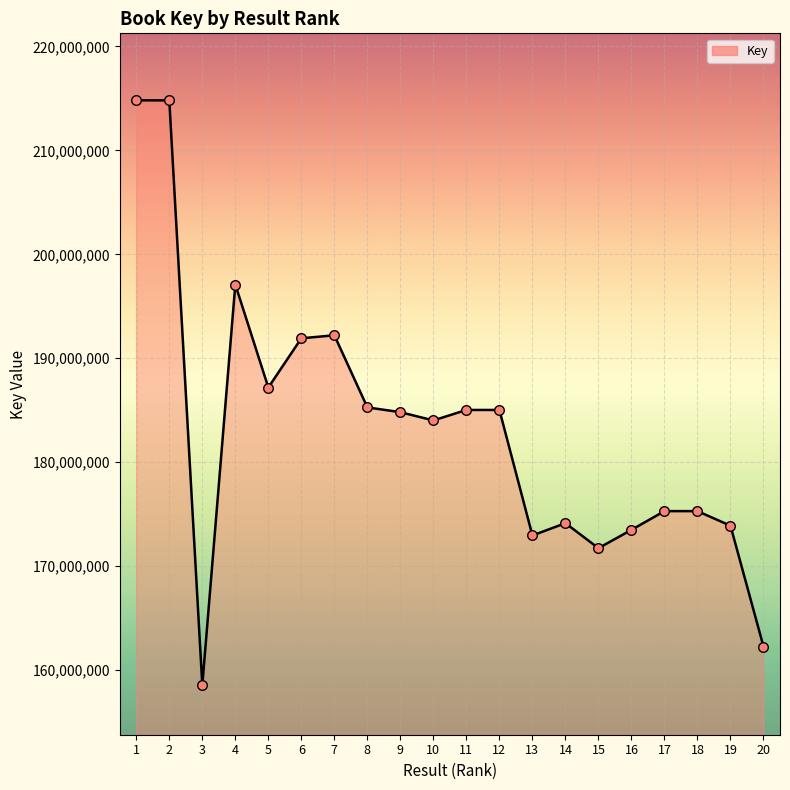

What is the ratio of the value at 5 to the value at 6?

1.0